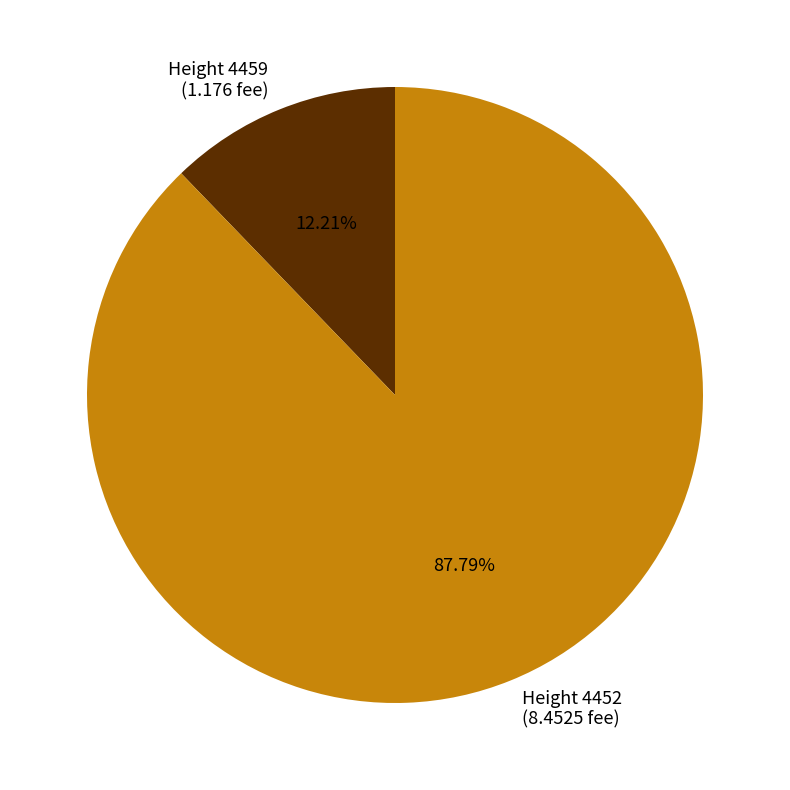

To the nearest percent, what is the average slice percentage?

50%